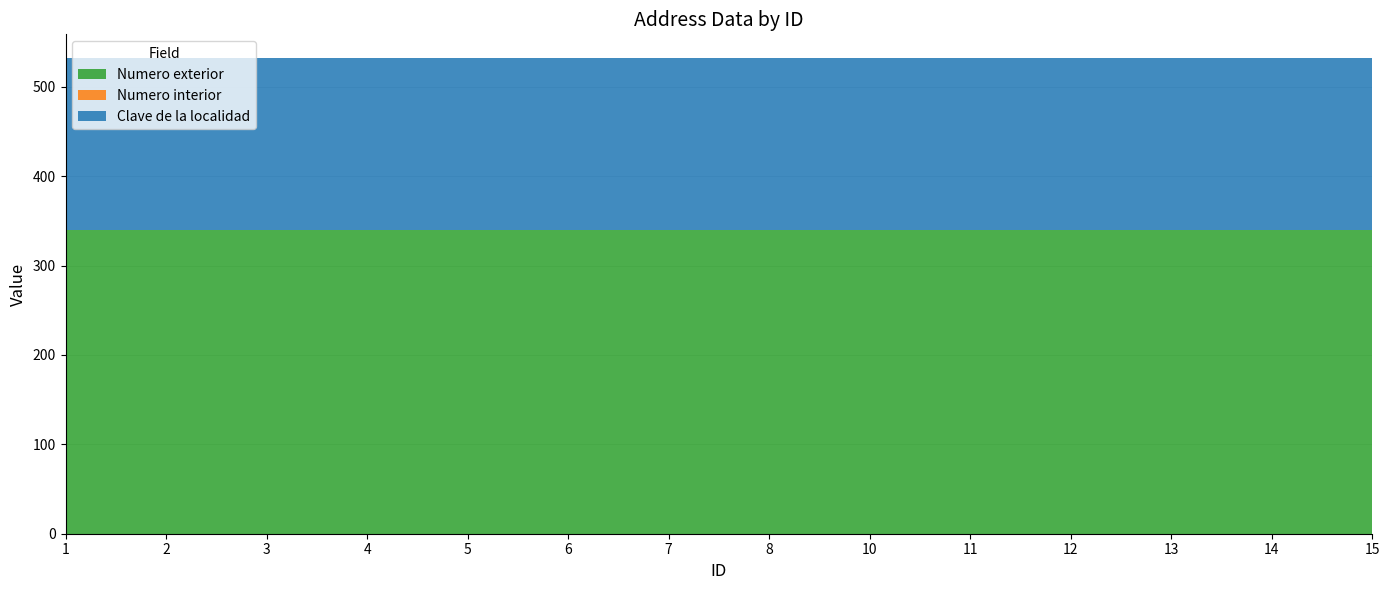

Reading left to right, list all the values displayed in this chart.

Numero exterior: 340	340	340	340	340	340	340	340	340	340	340	340	340	340
Numero interior: 0	0	0	0	0	0	0	0	0	0	0	0	0	0
Clave de la localidad: 192	192	192	192	192	192	192	192	192	192	192	192	192	192